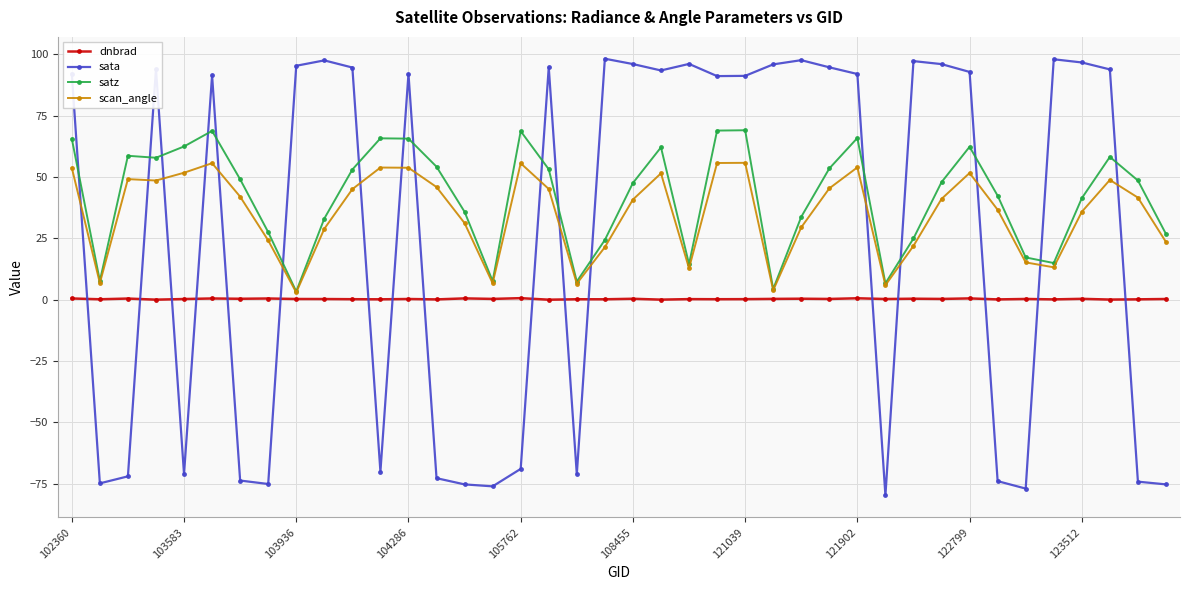

Which series has the largest total across all categories?

satz